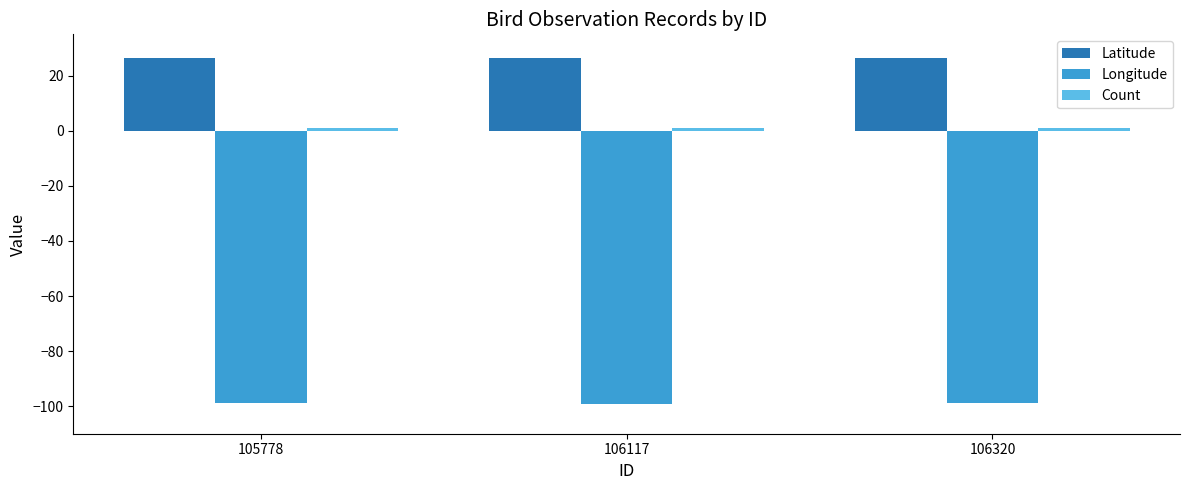

What is the highest value of the Latitude series?

26.6